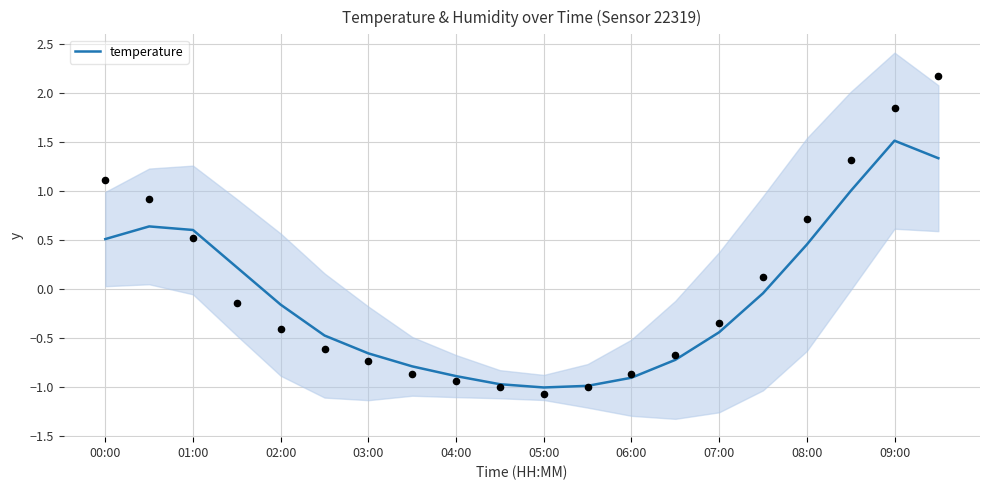

True or false: temperature has a value of -1.8 at 05:00.

False